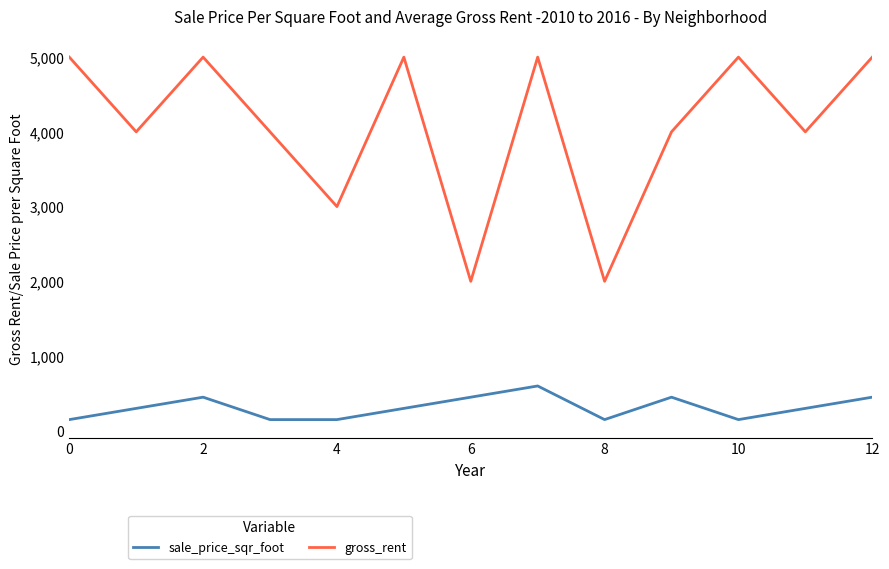

Which series has the widest spread of values?

gross_rent